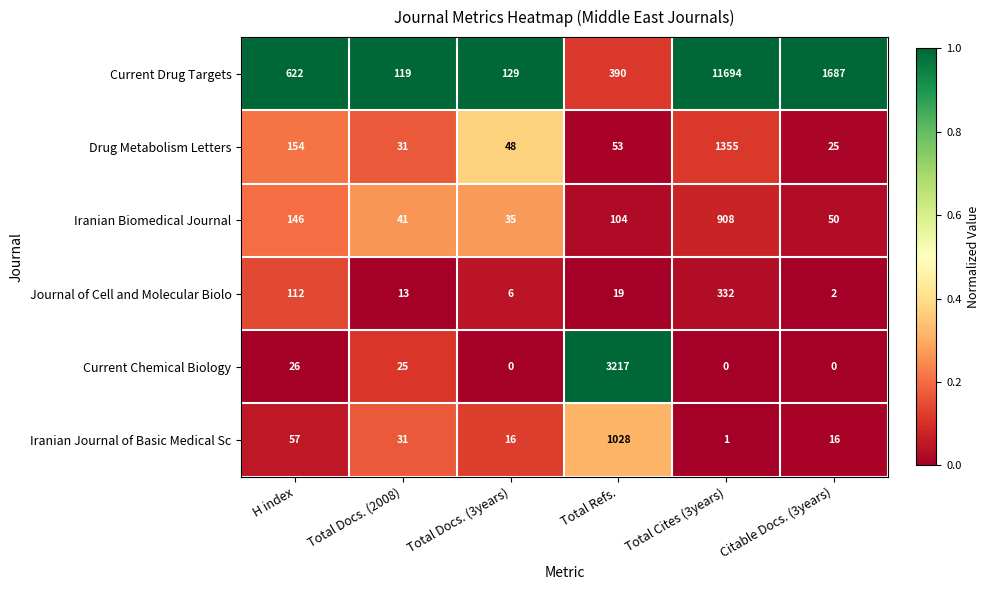

What is the sum of all Journal of Cell and Molecular Biolo values?

484